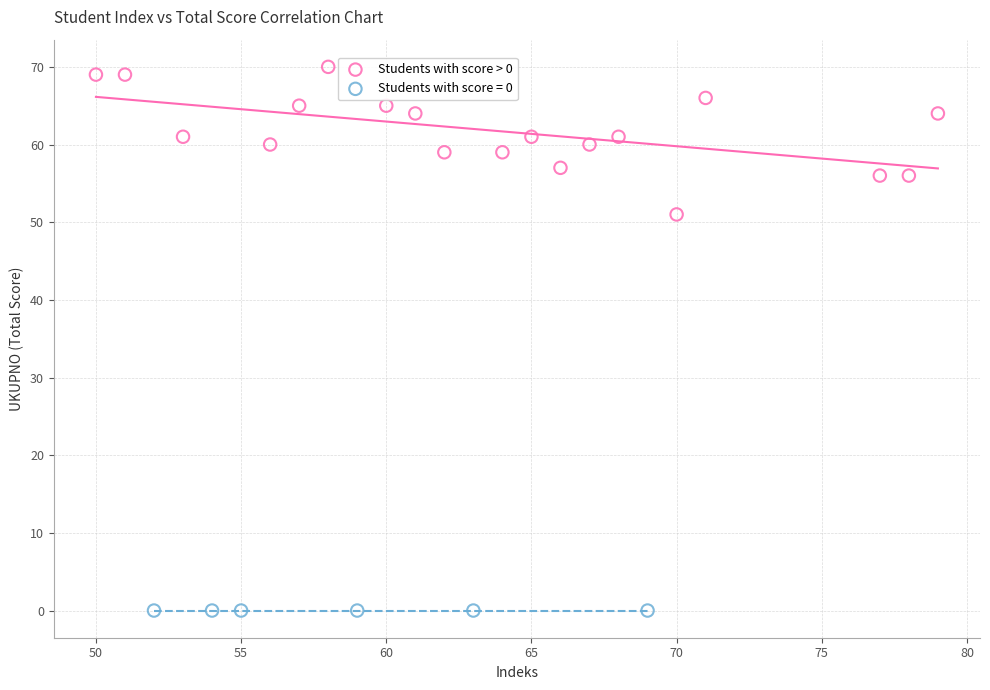

Which series reaches the maximum Y coordinate?

Students with score > 0